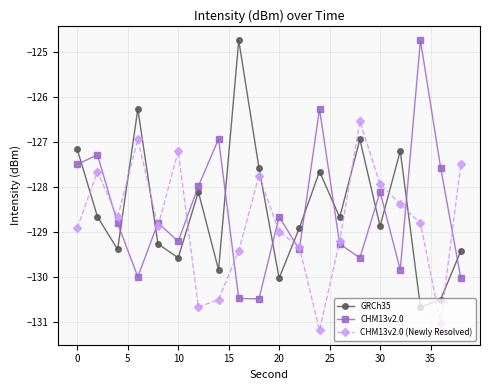

How many values in the GRCh35 series are below -128?

13